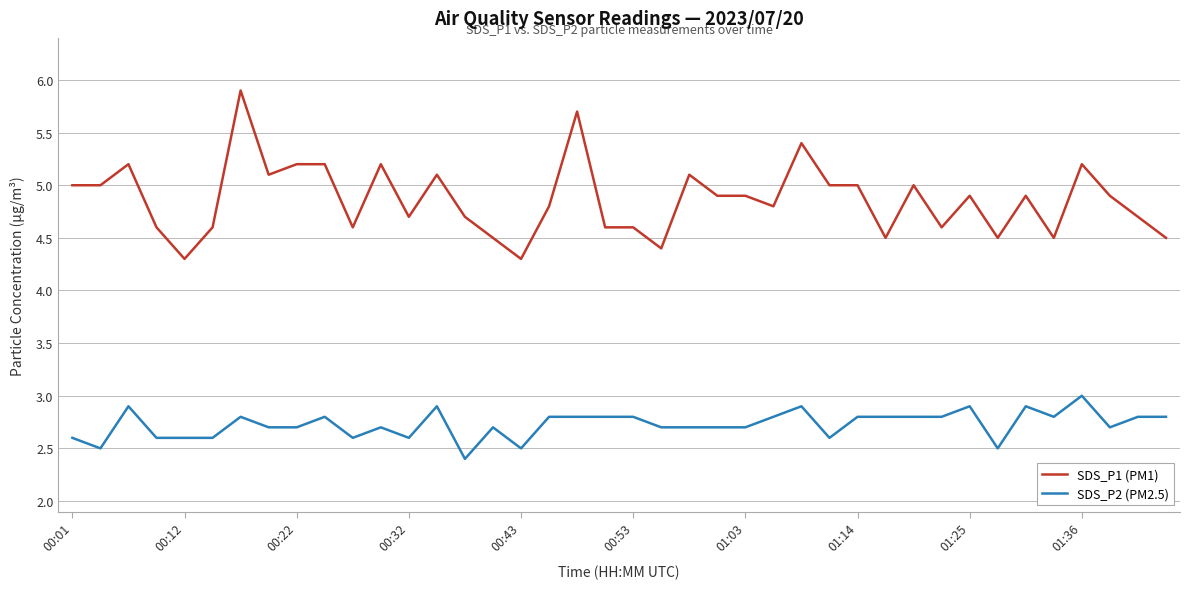

List the series in order of their peak value, lowest first.

SDS_P2 (PM2.5), SDS_P1 (PM1)